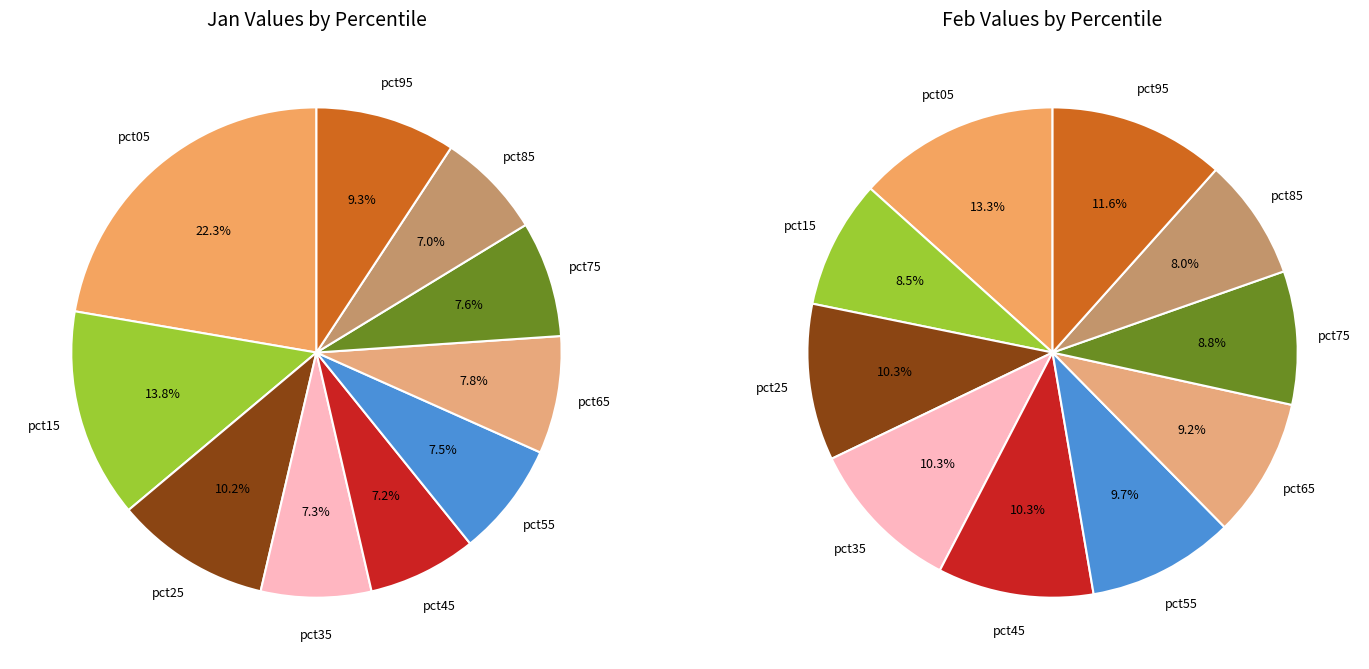

Between 5 and 7, which series saw the biggest shift?

feb_values